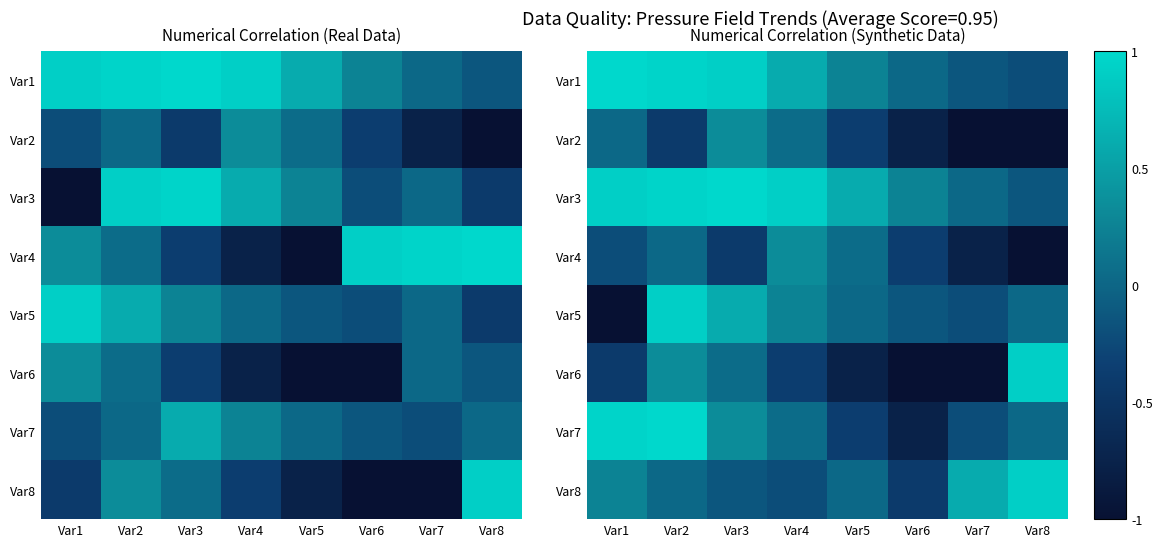

True or false: Var2 has a value of -1.3 at Var6.

False